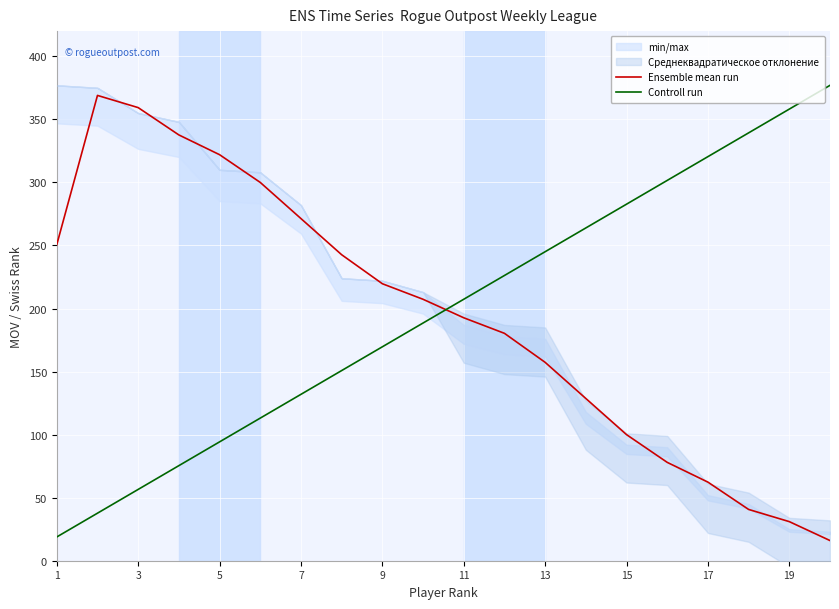

Is it true that Ensemble mean run equals 62.3 at 17?

True